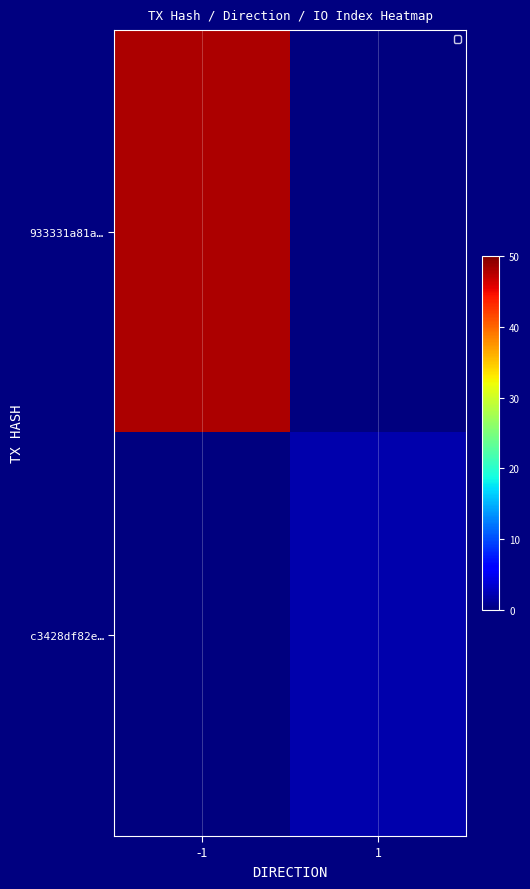

What is the spread (max minus min) of values at 1?

2